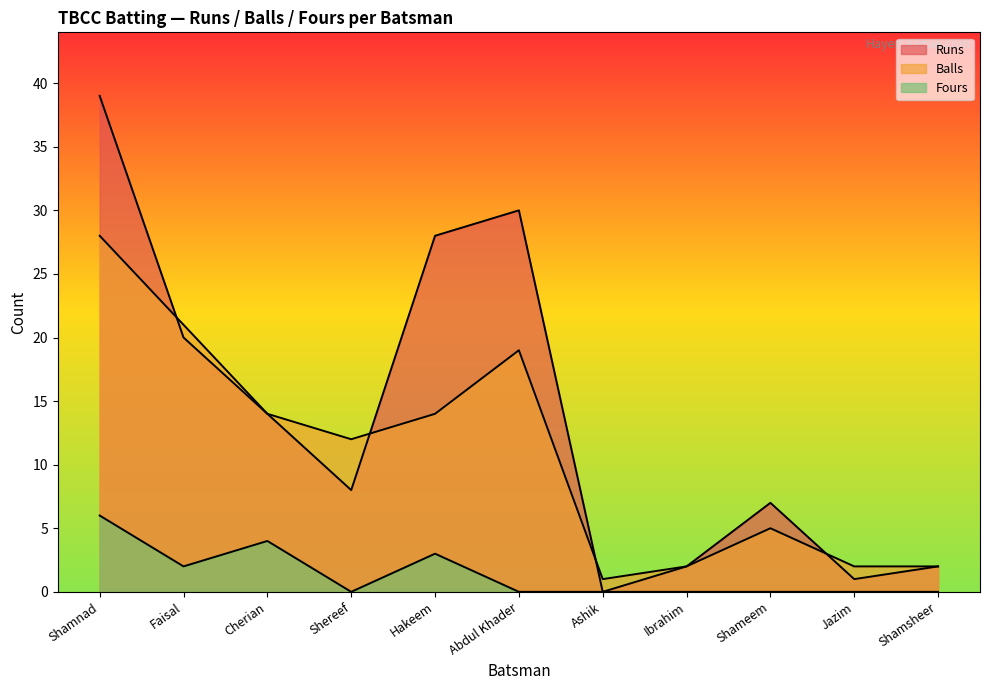

What is the label of the 9th point from the right?

Cherian